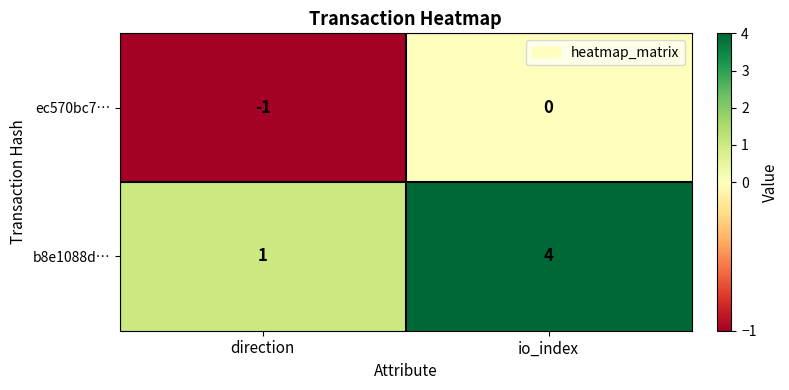

At how many categories does at least one series exceed 2?

1